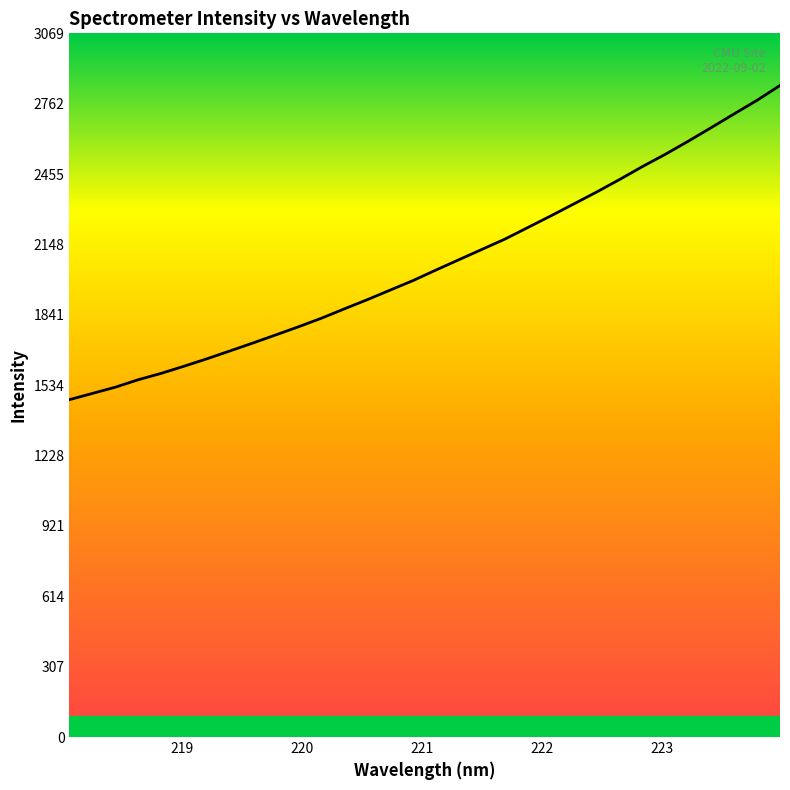

What is the average value?

2064.7